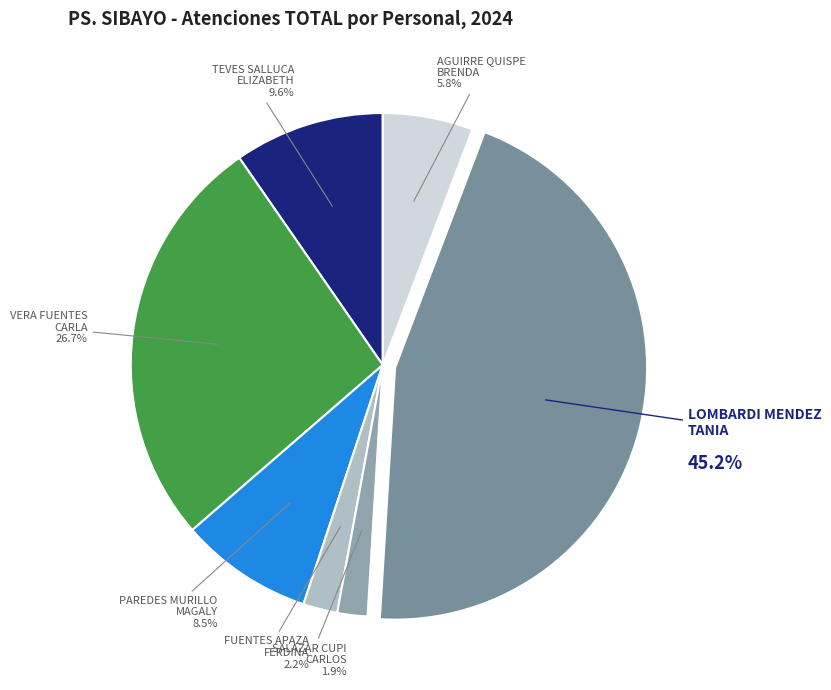

Is there a majority slice in this chart?

No